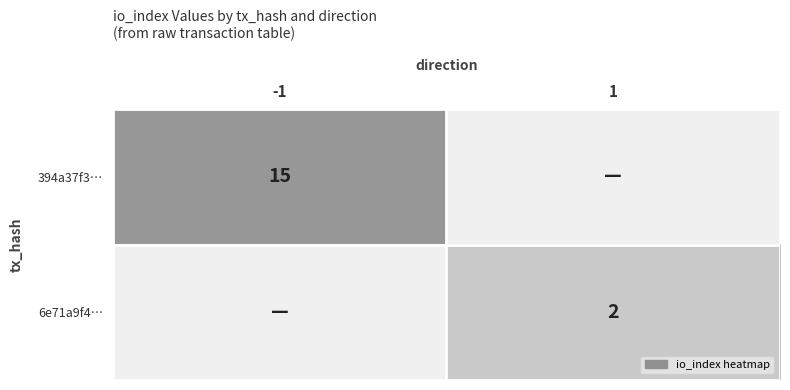

The value of 6e71a9f4… at 1 is 1. True or false?

False